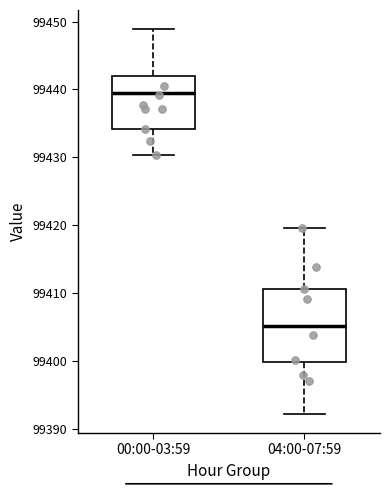

Which box's median line is the lowest?

04:00-07:59